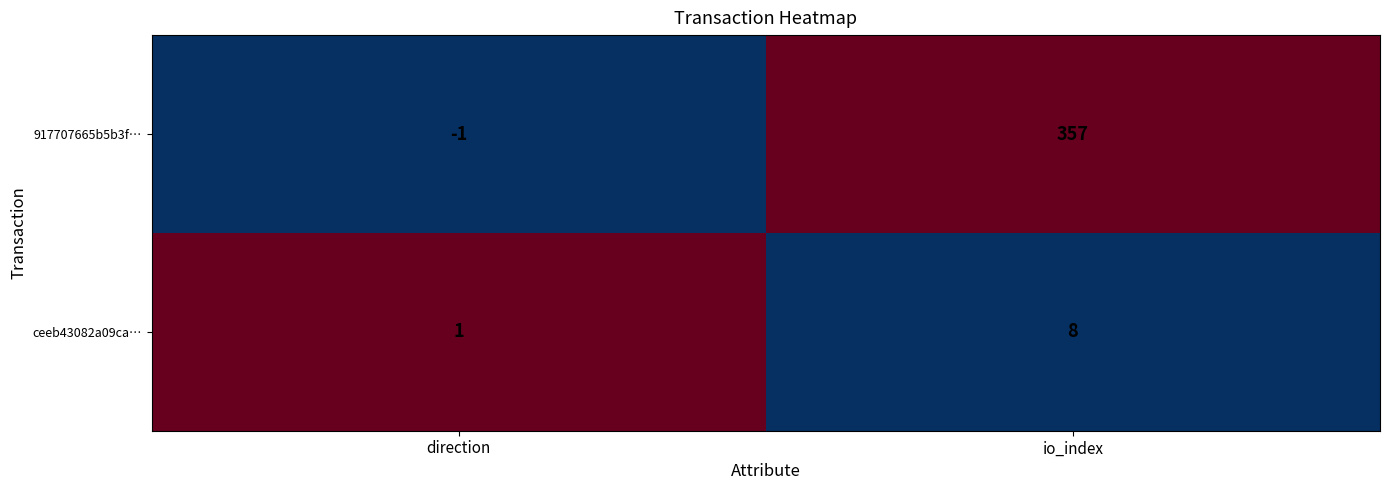

The value of 917707665b5b3f… at direction is -2. True or false?

False